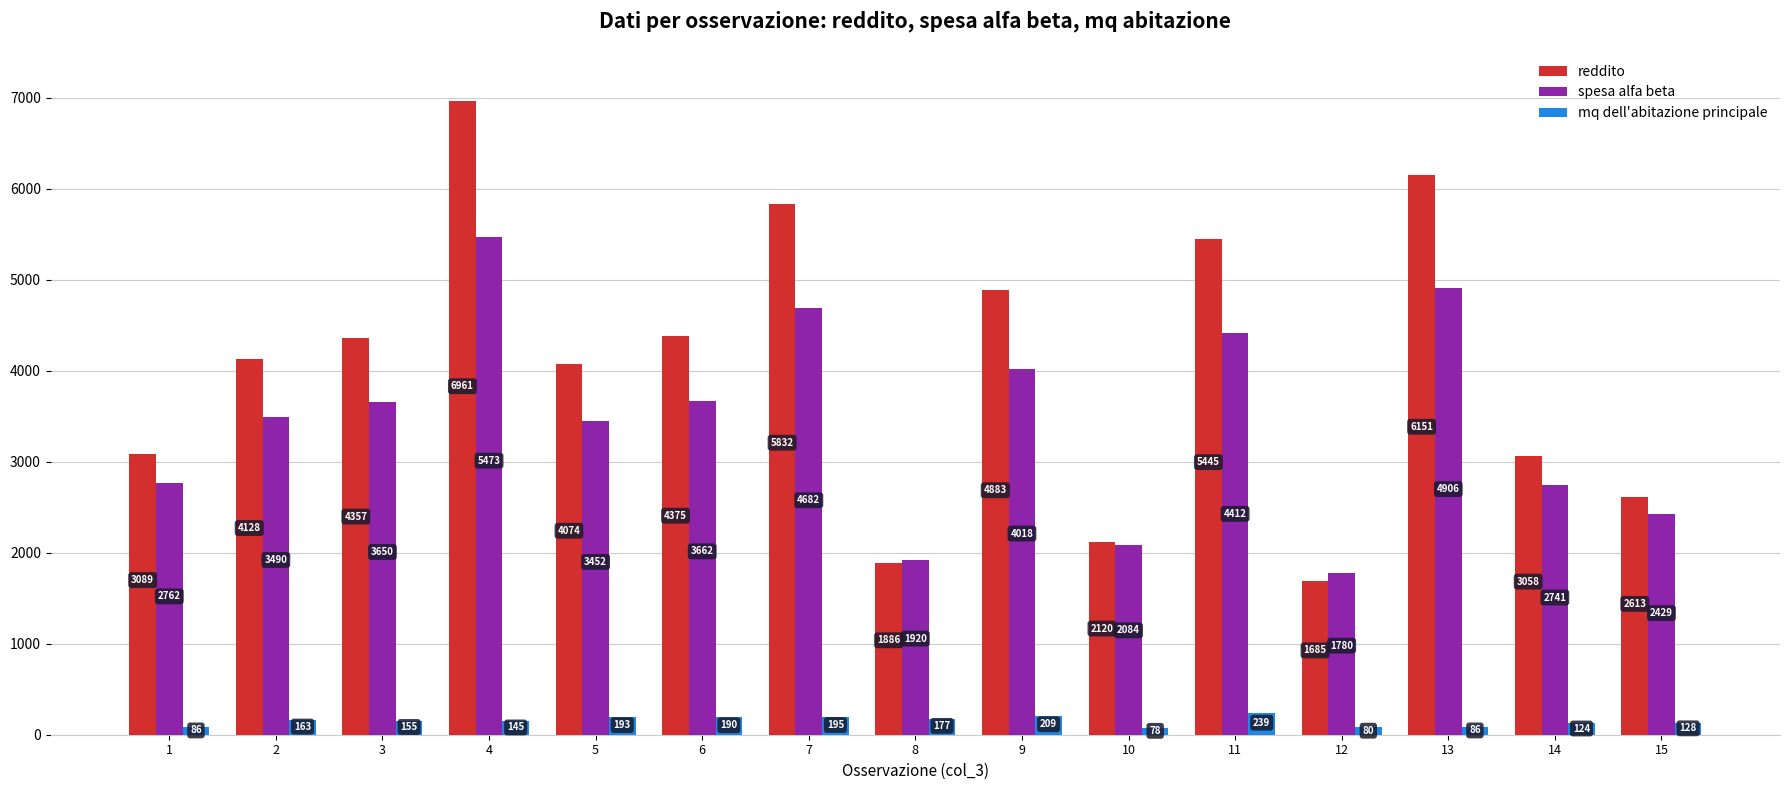

Which series changed the most between 9 and 13?

reddito